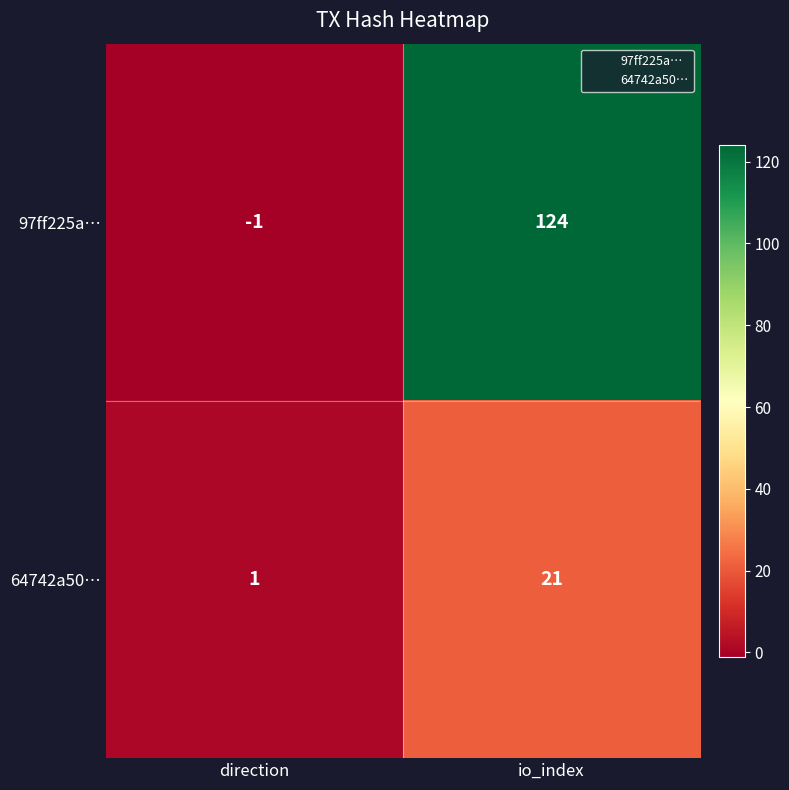

What is the sum of all 97ff225a… values?

123